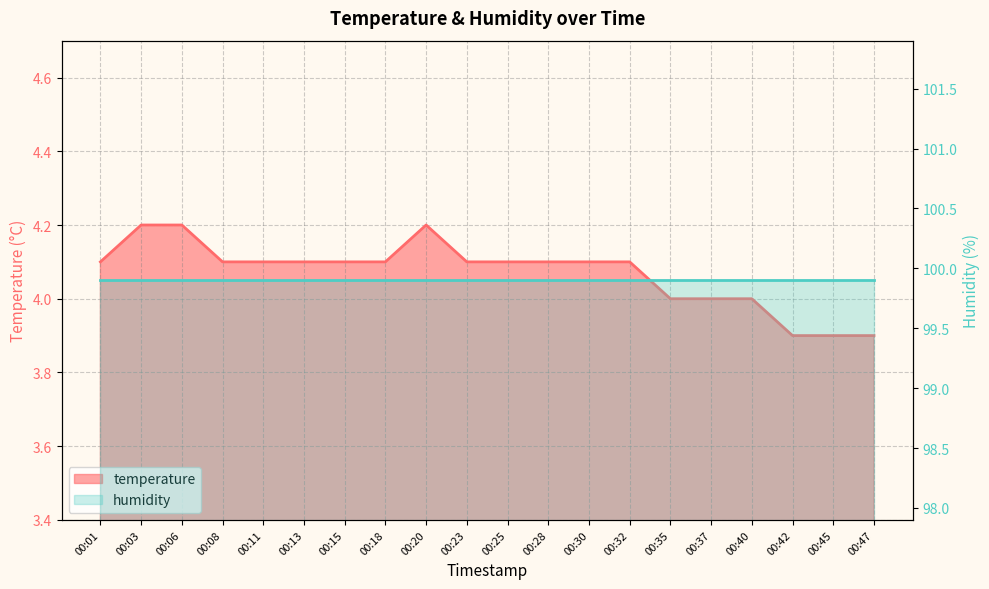

True or false: there are more than 0 points higher than both neighbors.

True